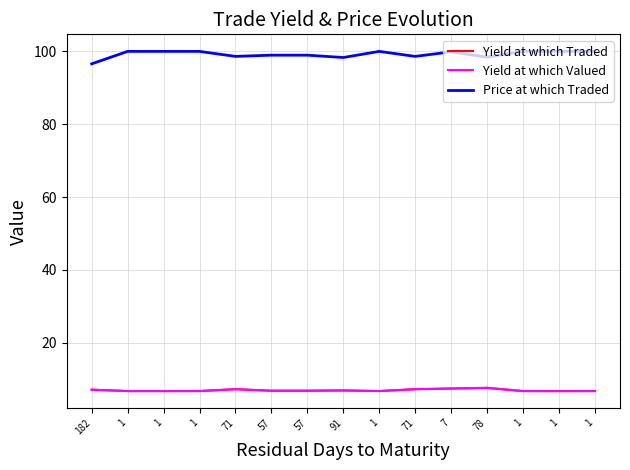

List the series in order of their peak value, highest first.

Price at which Traded, Yield at which Valued, Yield at which Traded